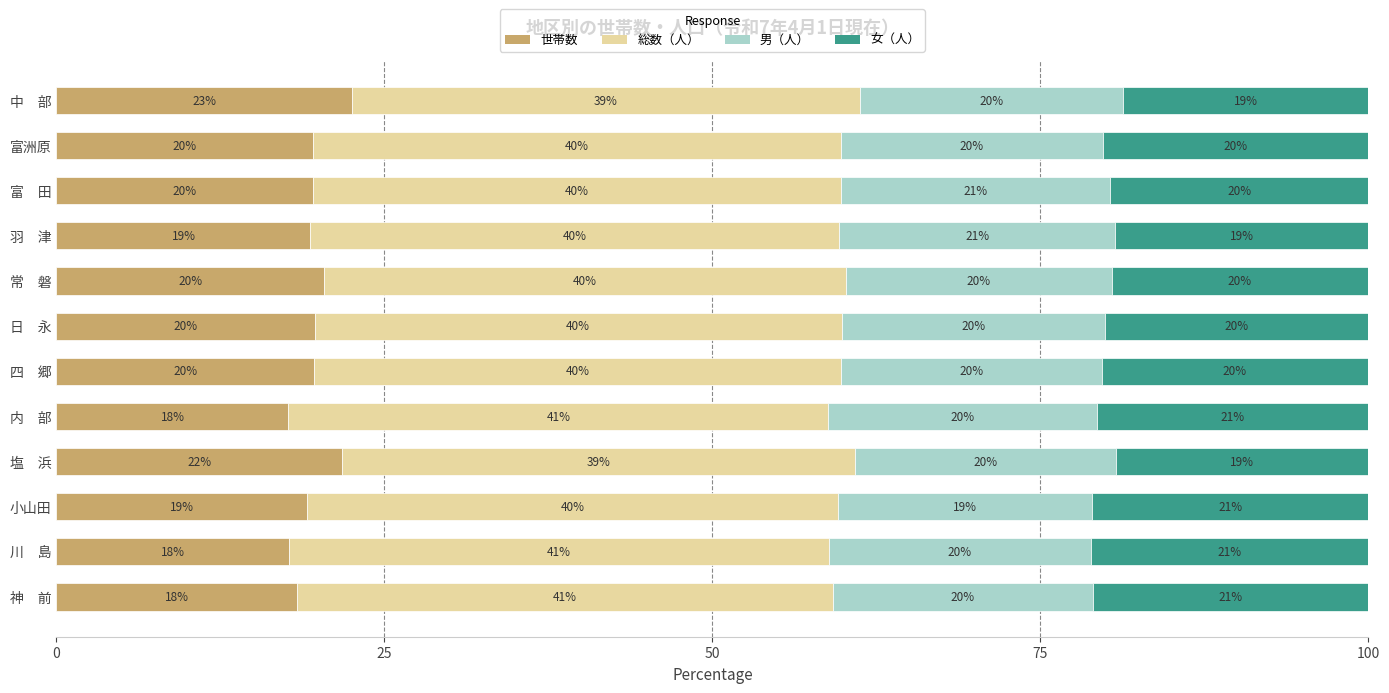

What are all the series names shown in the legend?

世帯数, 総数（人）, 男（人）, 女（人）